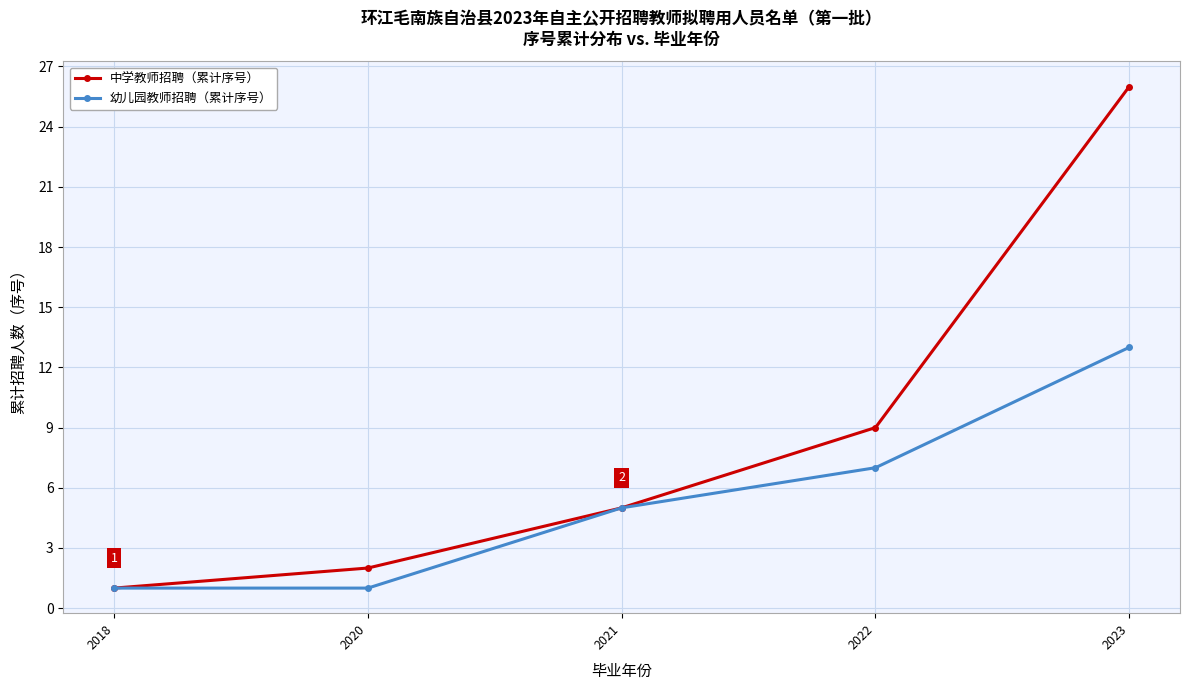

How many data points in 中学教师招聘（累计序号） are less than 5?

2